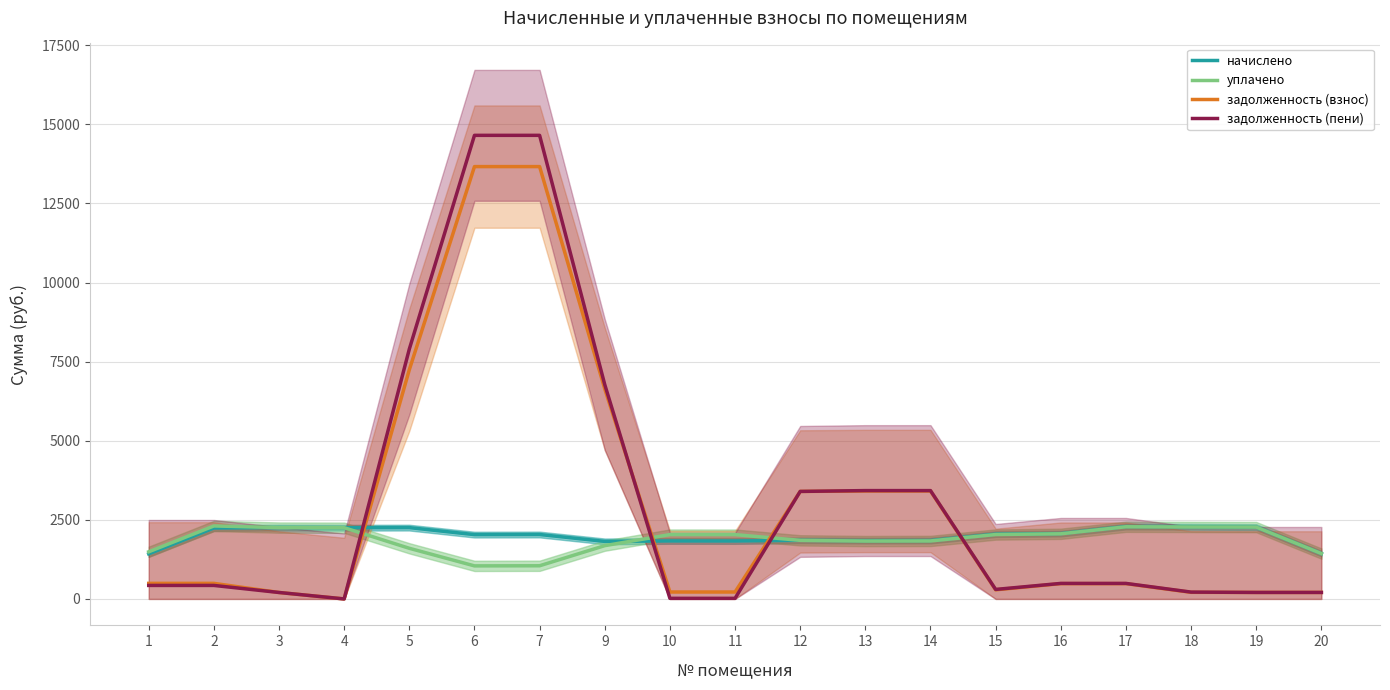

The value of начислено at 4 is 2251.5. True or false?

True